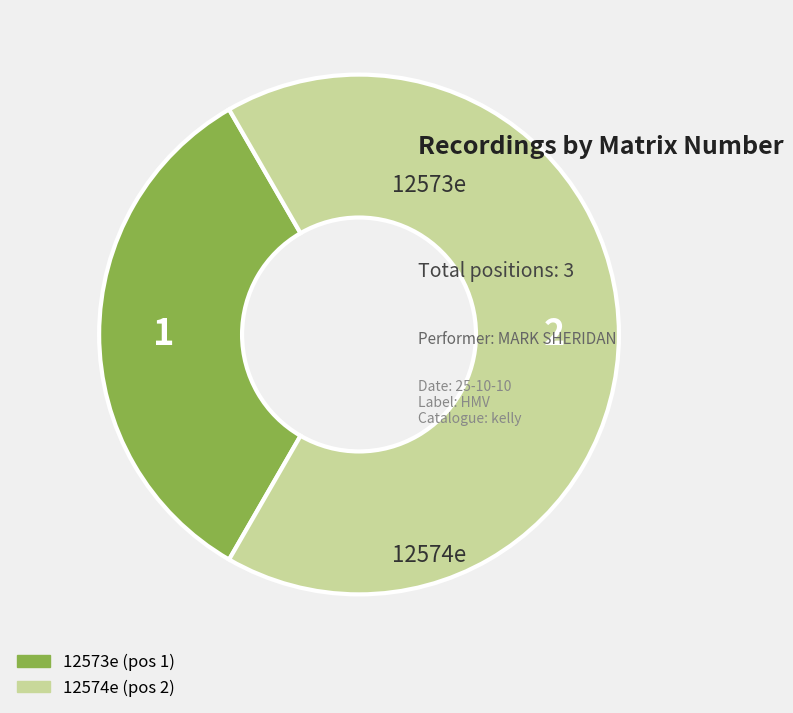

Do 12574e and 12573e together represent more than half of the pie?

Yes